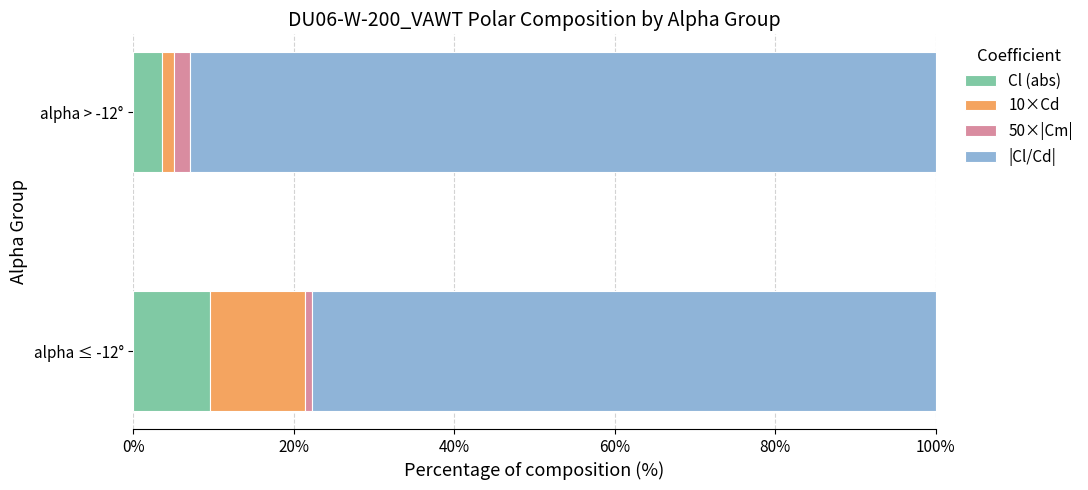

True or false: Cl (abs) has a value of 3.5 at alpha > -12°.

True